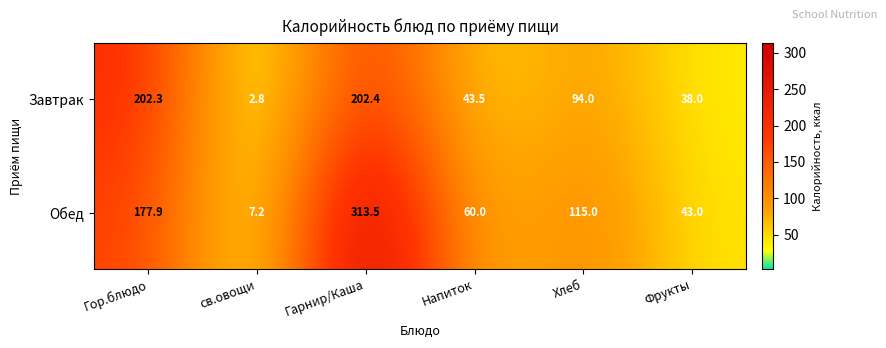

True or false: Завтрак has a value of 60.6 at Напиток.

False